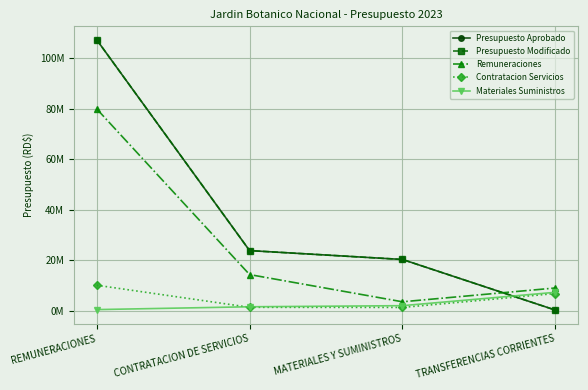

True or false: Remuneraciones has a value of 9047926 at TRANSFERENCIAS CORRIENTES.

True